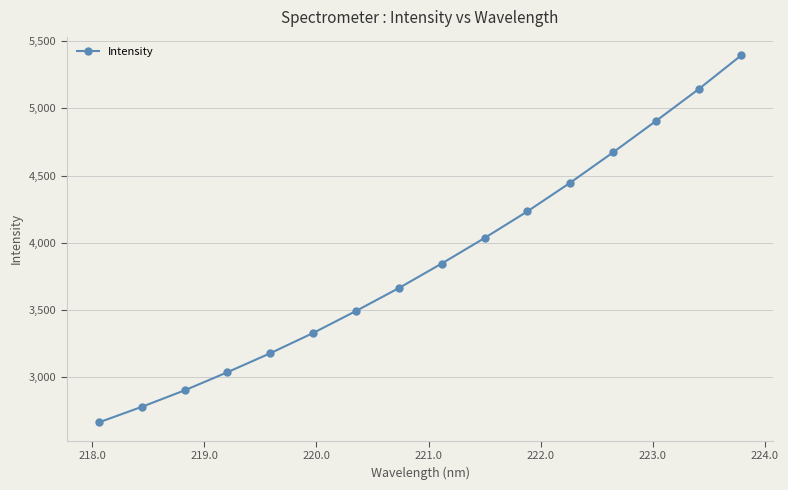

What is the minimum value shown in the chart?

2664.5